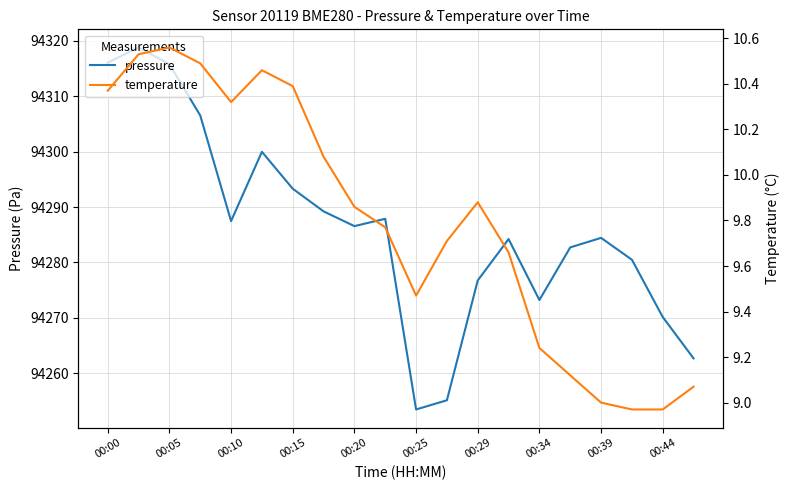

Which category has the lowest value in the pressure series?

00:25